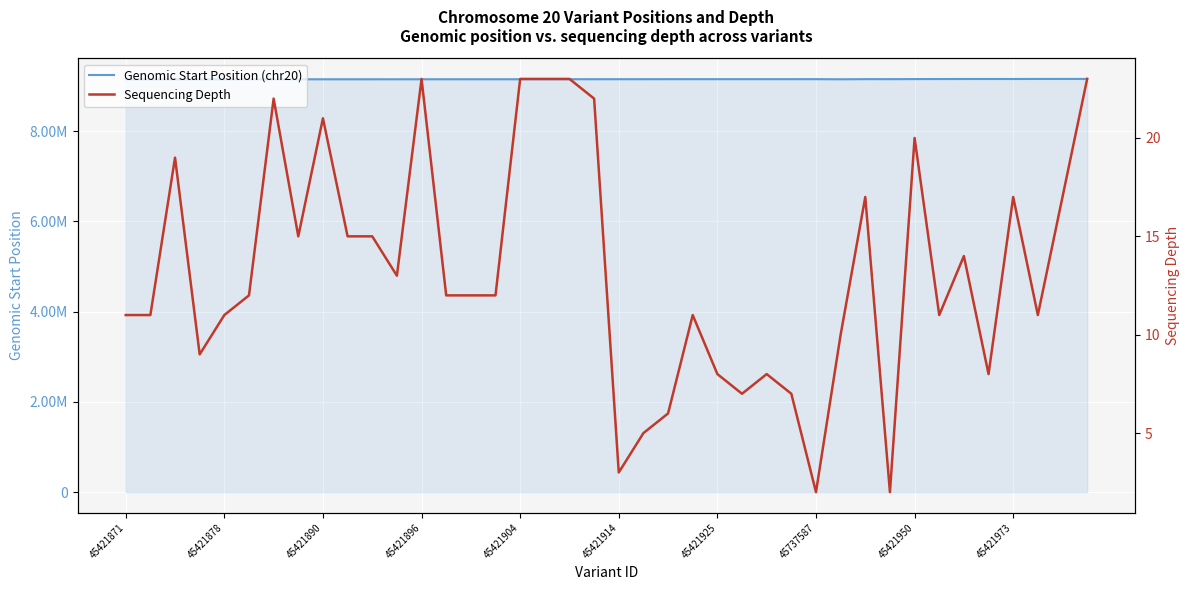

Reading left to right, list all the values displayed in this chart.

Genomic Start Position (chr20): 9149348	9149403	9149744	9150052	9150106	9150214	9150473	9150497	9150568	9150722	9150723	9150738	9150866	9151021	9151032	9151076	9151202	9151312	9151793	9152183	9152505	9152623	9152975	9153037	9153092	9153145	9153154	9153158	9153213	9150485	9153667	9153214	9155039	9155967	9156613	9156752	9156882	9157867	9158141	9158212
Sequencing Depth: 11	11	19	9	11	12	22	15	21	15	15	13	23	12	12	12	23	23	23	22	3	5	6	11	8	7	8	7	2	10	17	2	20	11	14	8	17	11	17	23